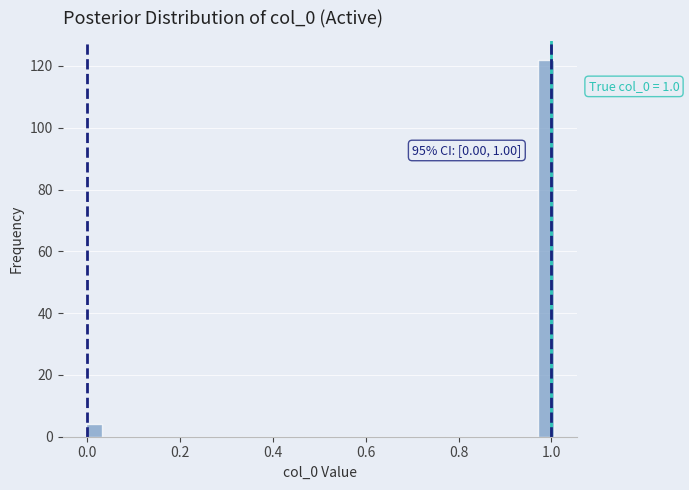

Around what value on the x-axis is the tallest bar? Give the approximate position of its centre, as read against the axis.

0.98